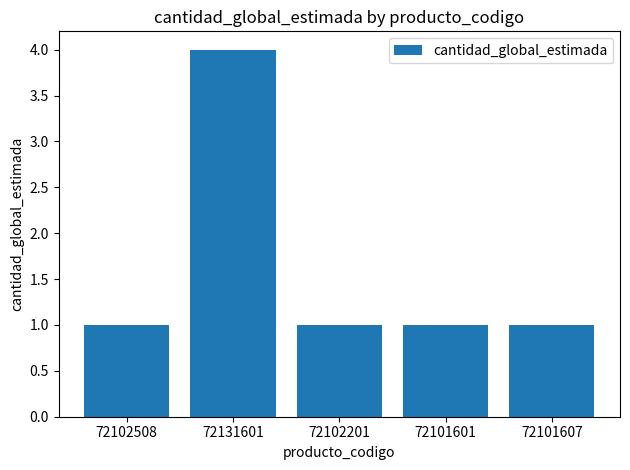

What position from the left is 72131601?

2